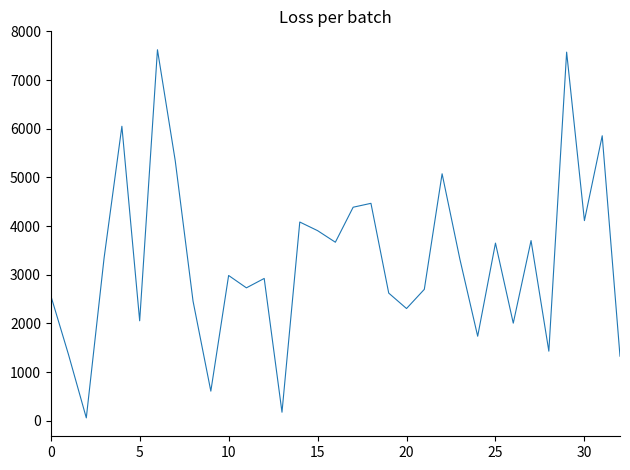

What is the difference between the maximum and minimum values?

7562